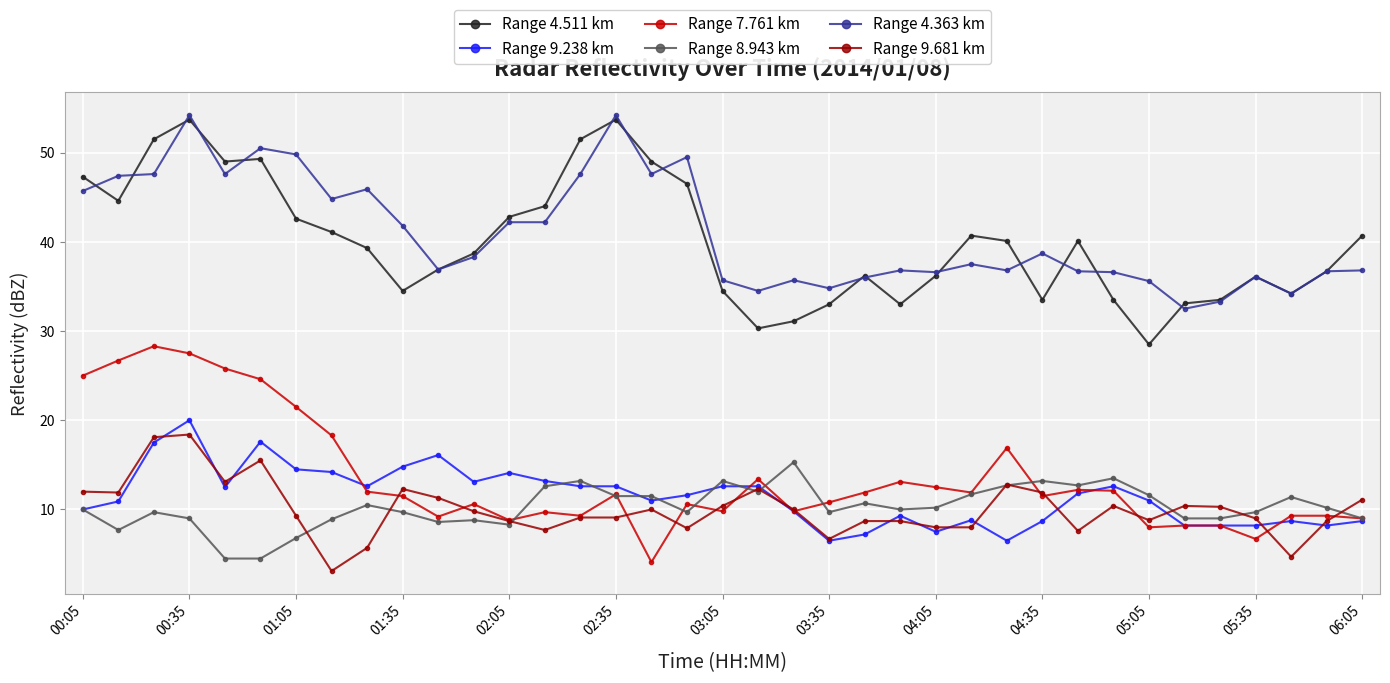

True or false: Range 9.238 km and Range 4.363 km cross at least once.

False